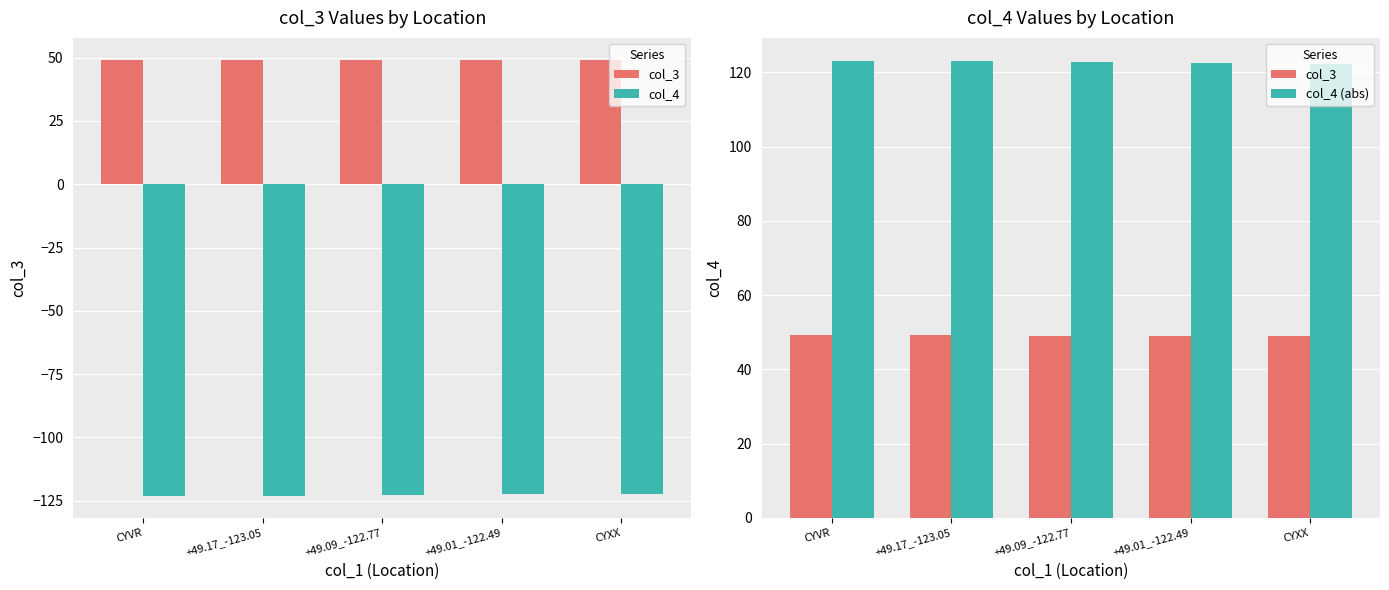

The col_4 (abs) series shows 122.8 at +49.09_-122.77. True or false?

True